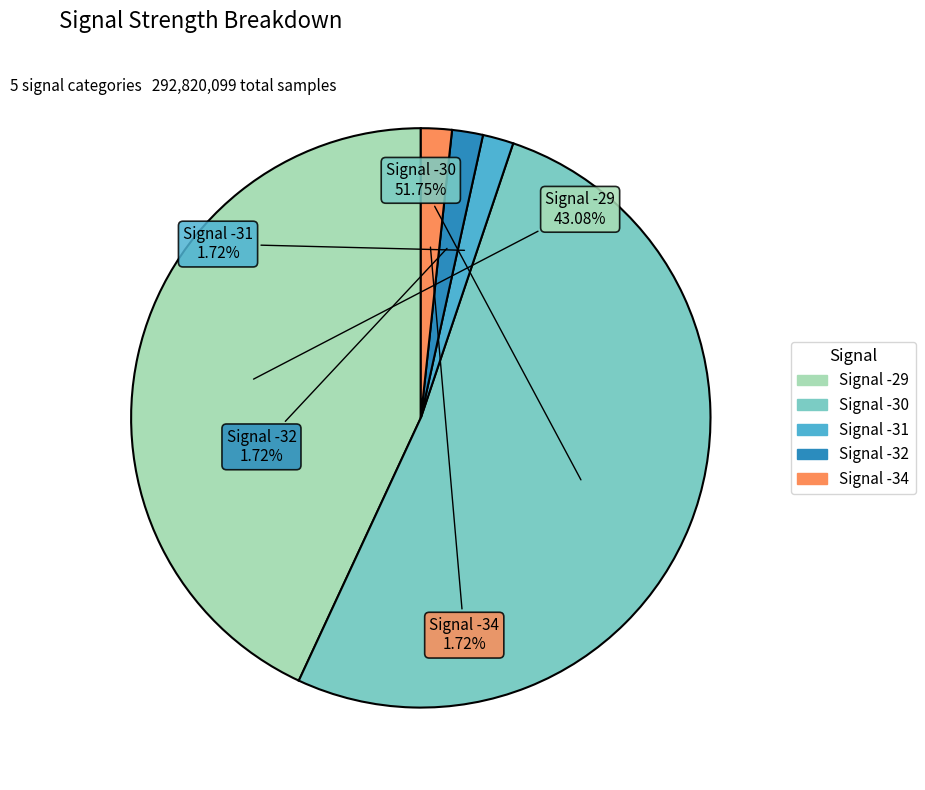

Count the number of slices in the pie.

5